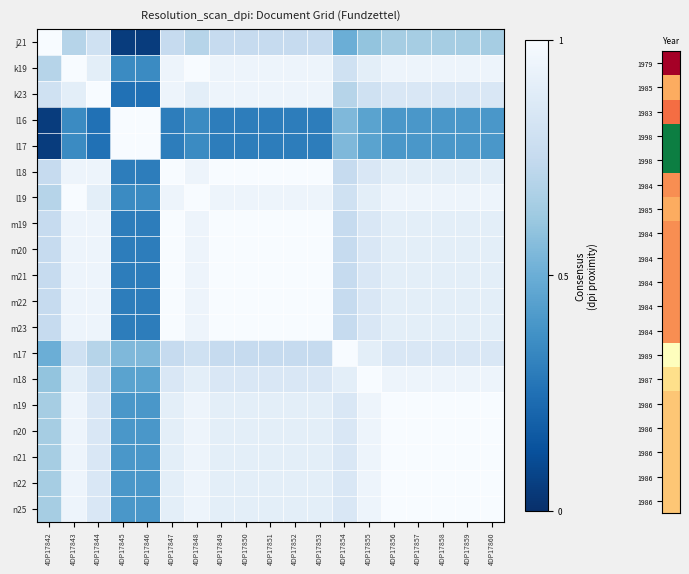

Between 4DP17852 and 4DP17844, which is larger?

4DP17844